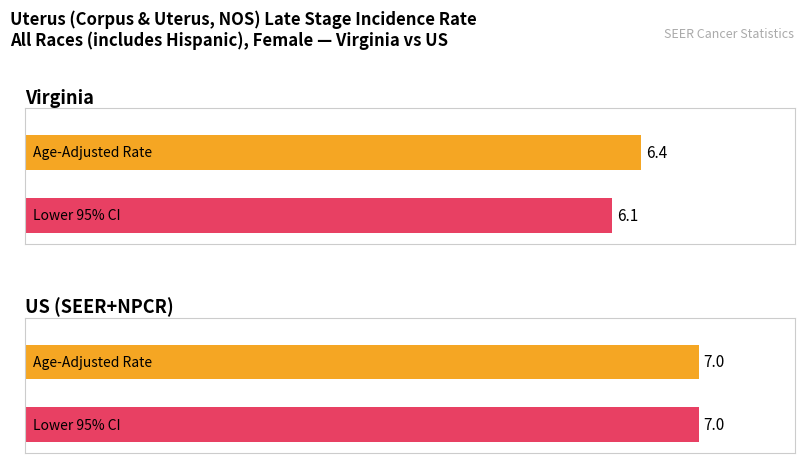

How many Lower 95% CI values are between 6 and 7?

2